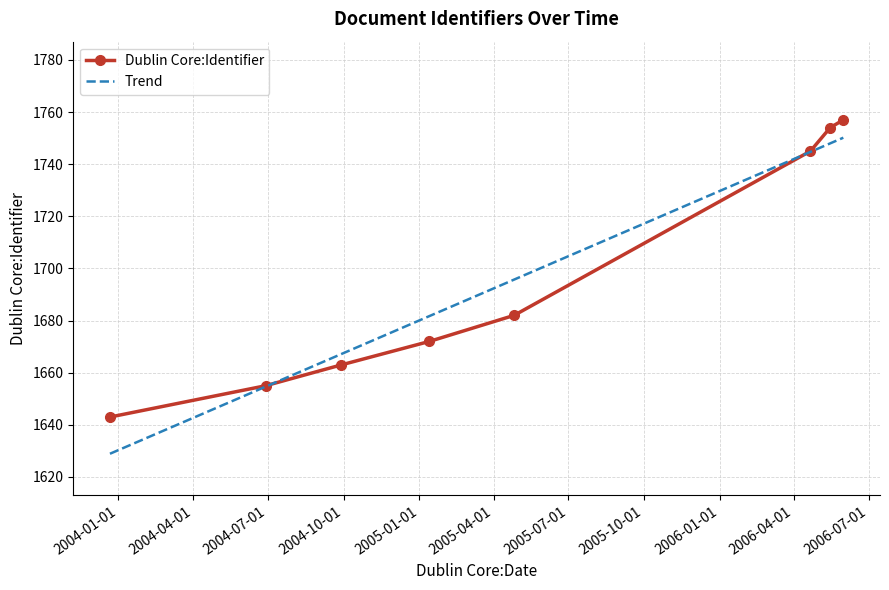

Reading left to right, transcribe all the data shown in this chart.

2003-12-22=1643	2004-06-28=1655	2004-09-28=1663	2005-01-13=1672	2005-04-26=1682	2006-04-21=1745	2006-05-15=1754	2006-05-31=1757